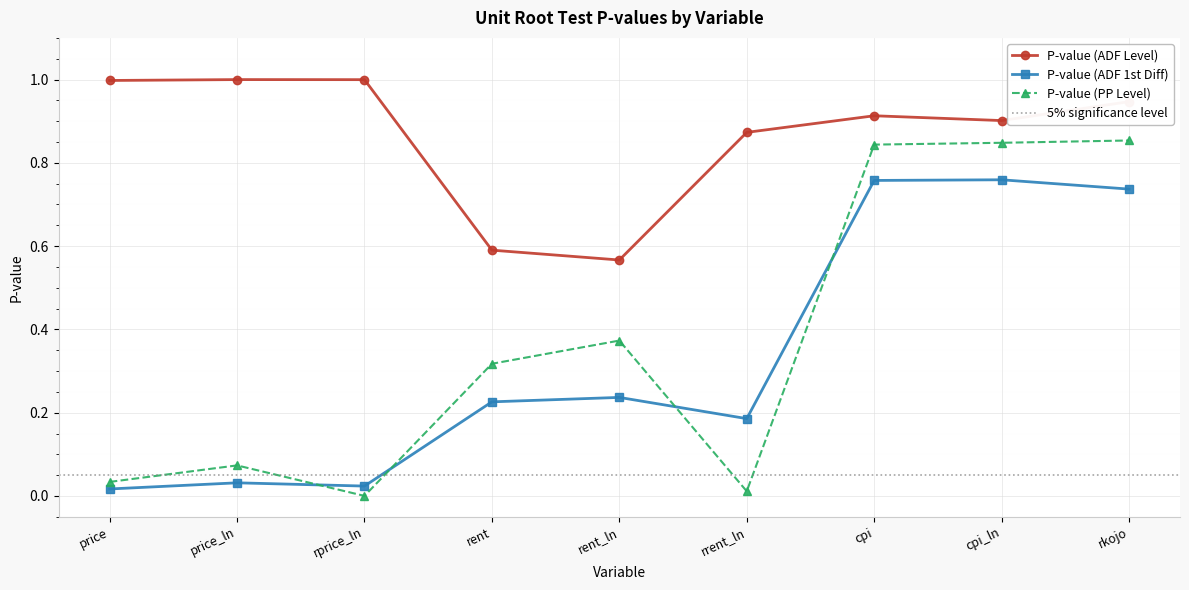

True or false: P-value (ADF Level) and P-value (ADF 1st Diff) intersect in this chart.

False